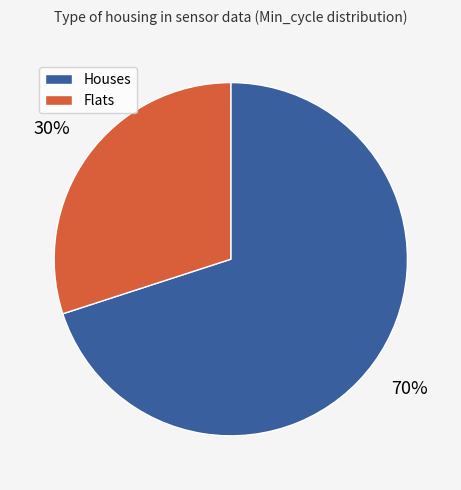

To the nearest percent, what is the difference between the largest and smallest slice percentages?

40%